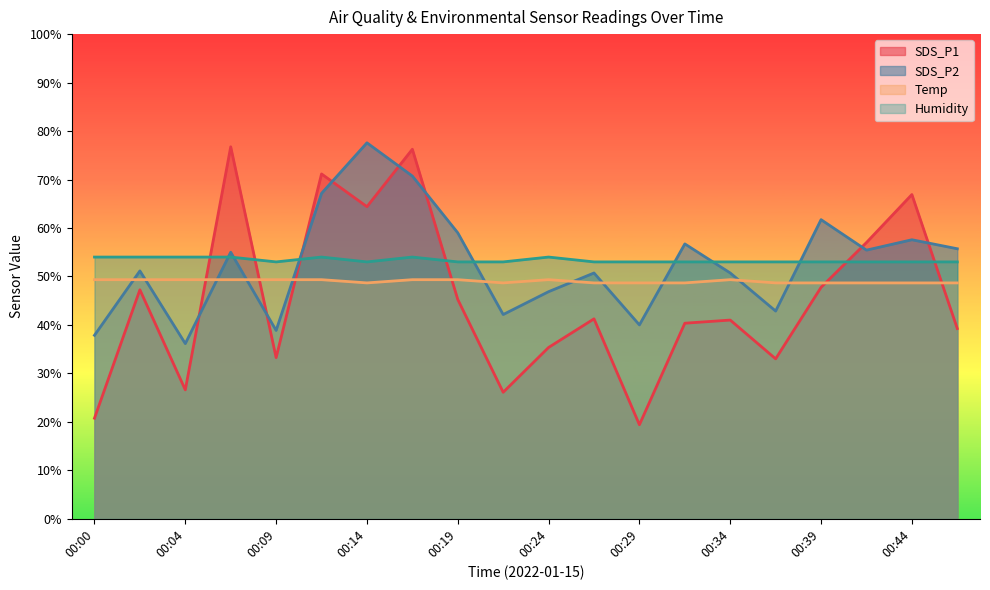

Between 00:12 and 00:44, which is larger?

00:12